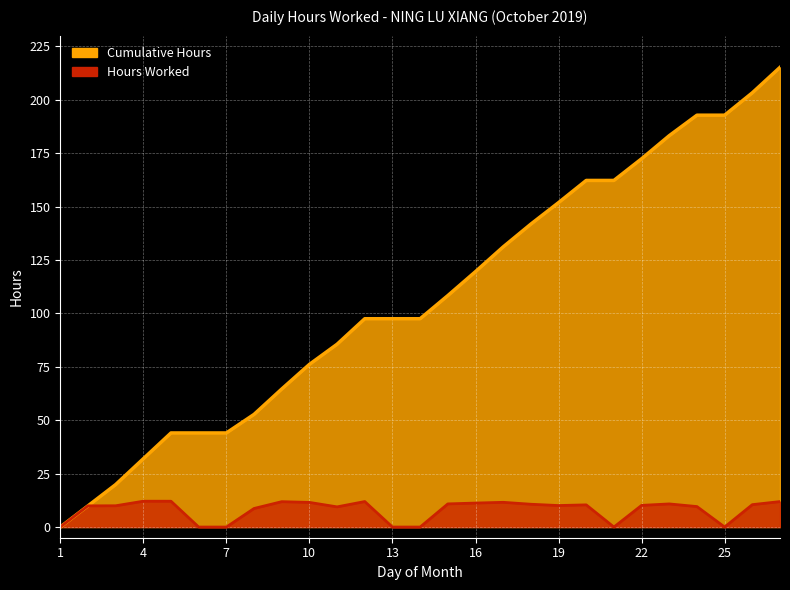

At which label is Hours Worked closest to 6?

8